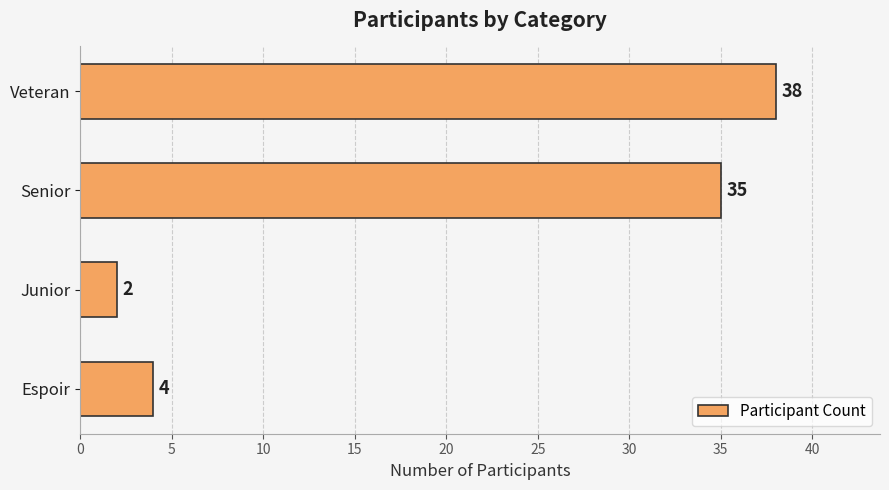

What is the sum of all values?

79